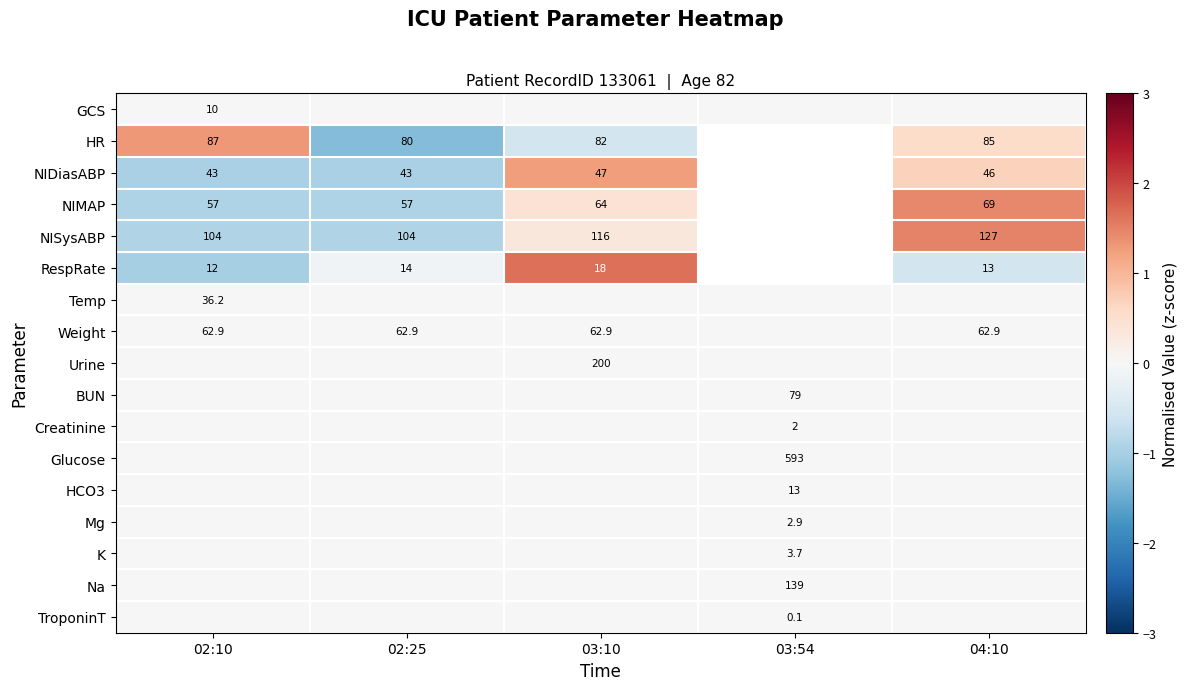

How many positive values does the NISysABP series have?

2